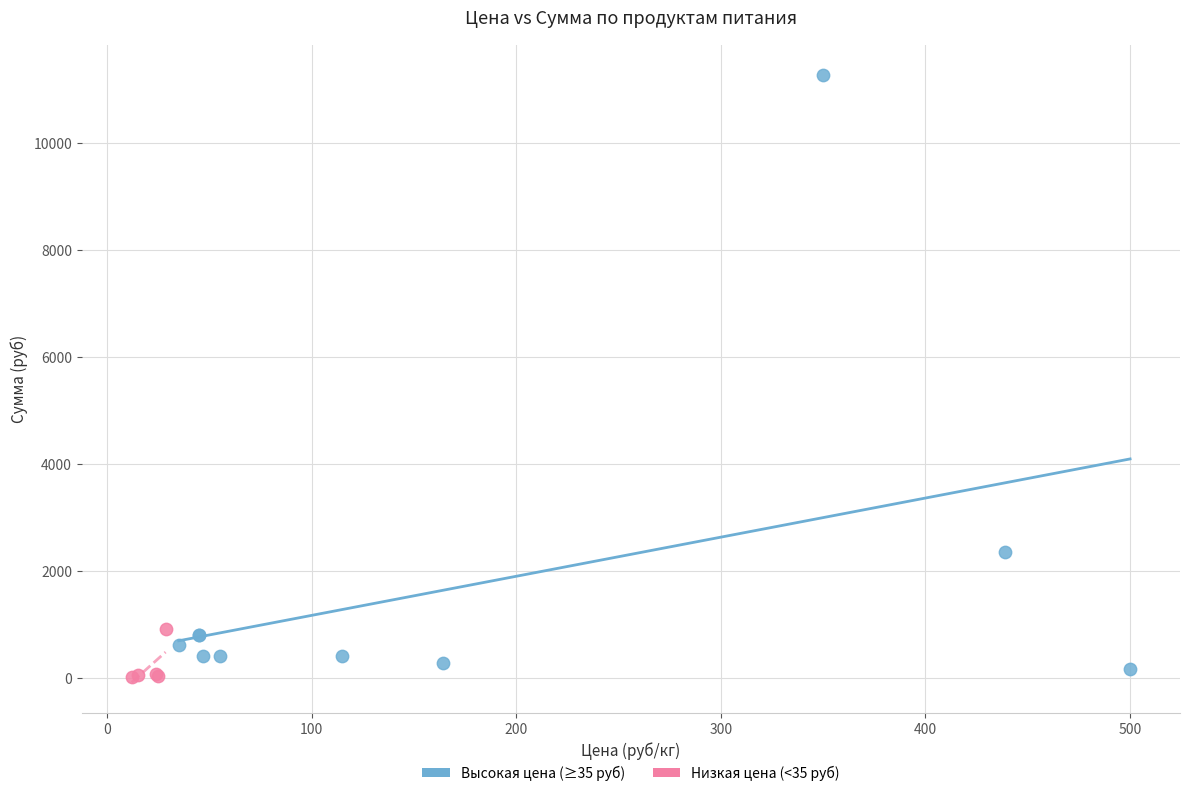

Which series has the largest Y range (max minus min)?

Высокая цена (≥35 руб)